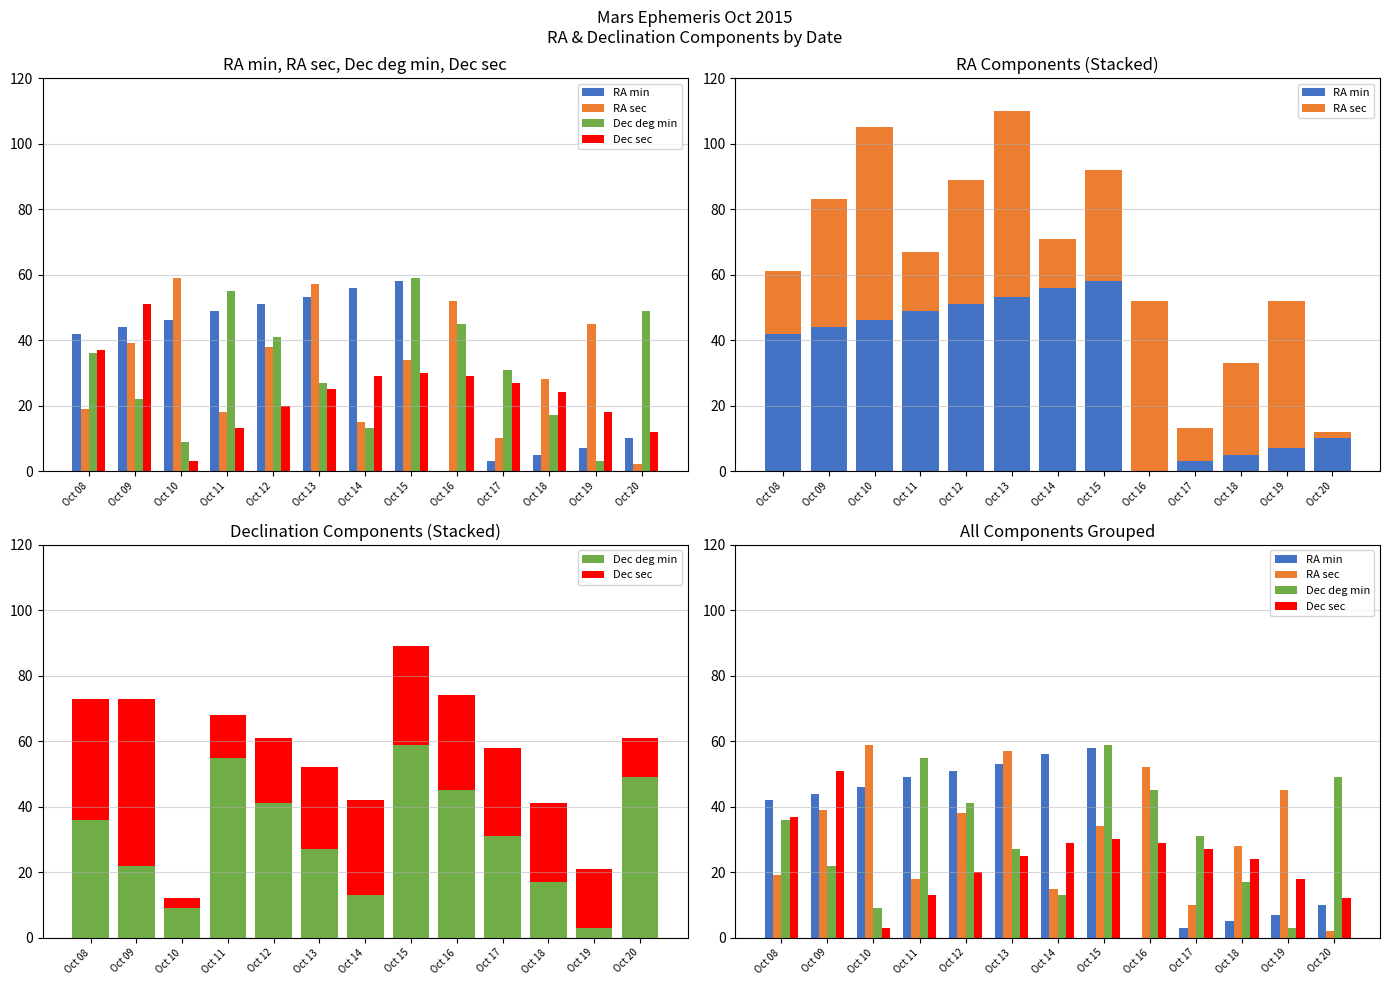

True or false: Dec sec has a value of 24 at Oct 18.

True